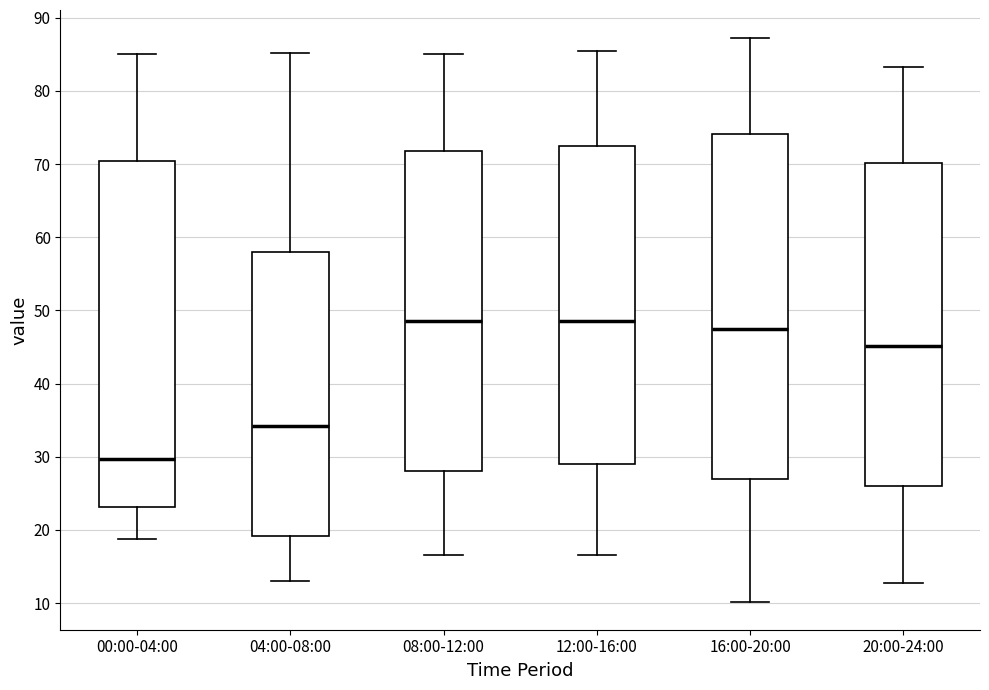

Which box has the lowest median line?

00:00-04:00